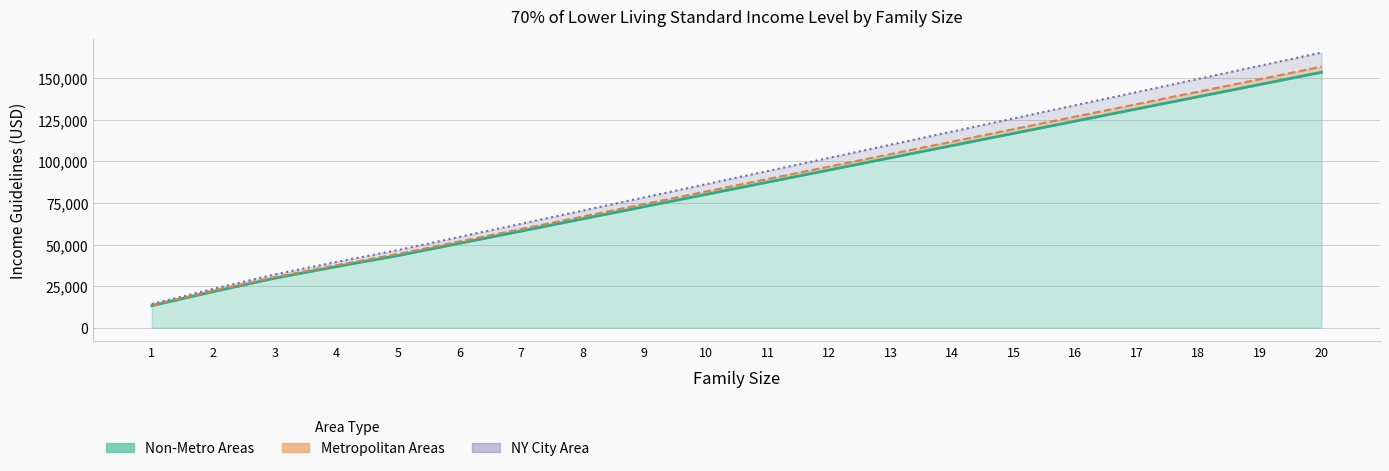

At which category is the sum across all series the highest?

20